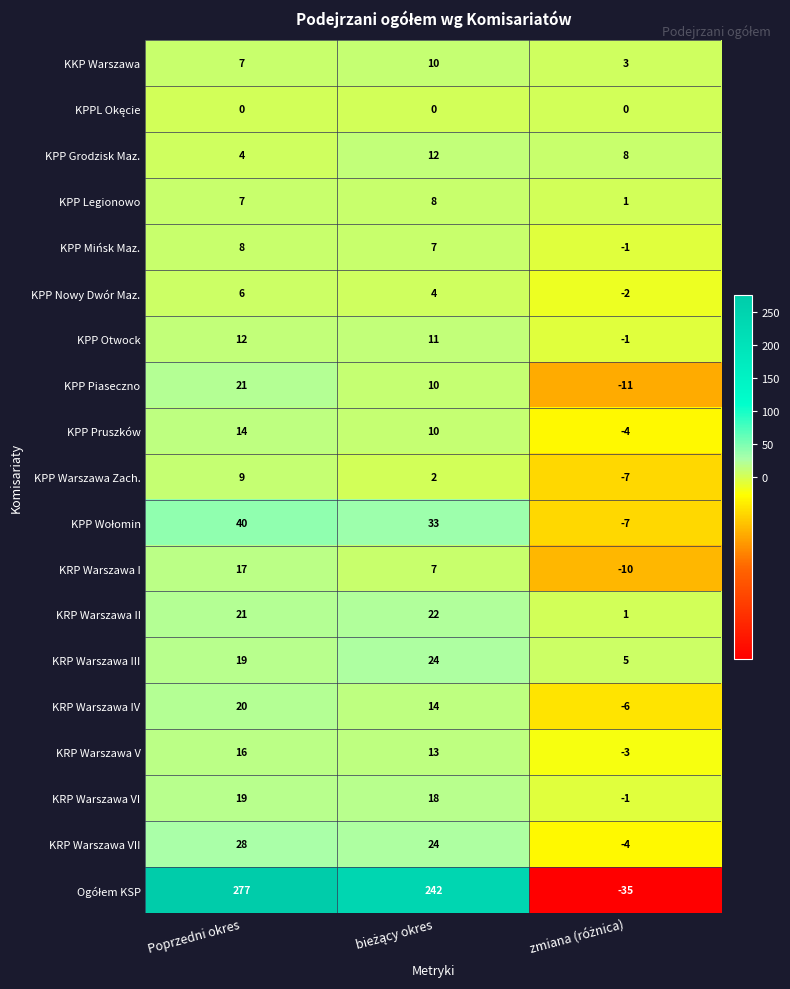

Count the KPP Warszawa Zach. values in the range -7 to 9.

3